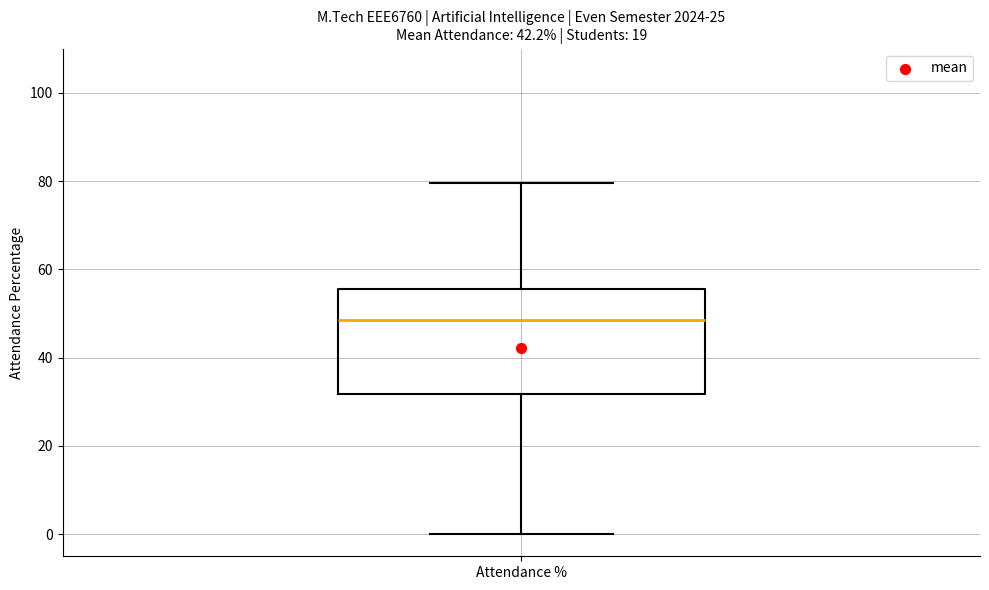

Read this box plot against the y-axis: the position of the median line, the range covered by the box, and the ends of both whiskers. The values are not printed on the chart, so give them approximately, as read against the axis.

median 48, box 32 to 56, whiskers 0 to 80